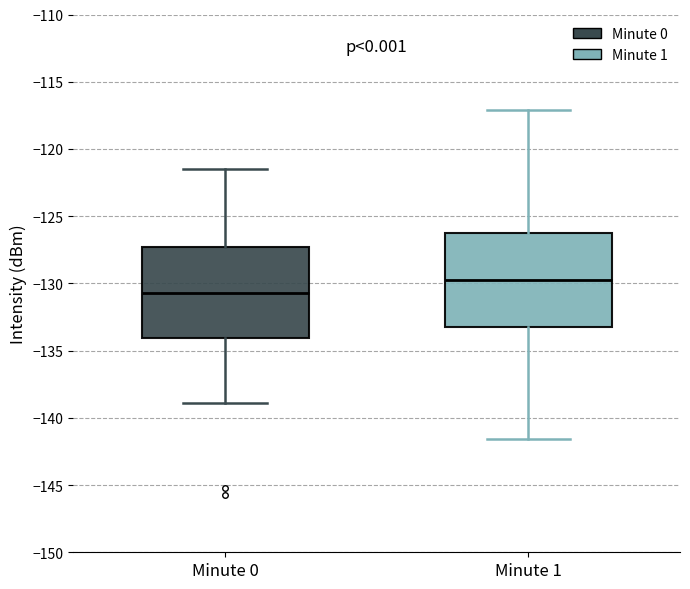

Which box's median line is the lowest?

Minute 0